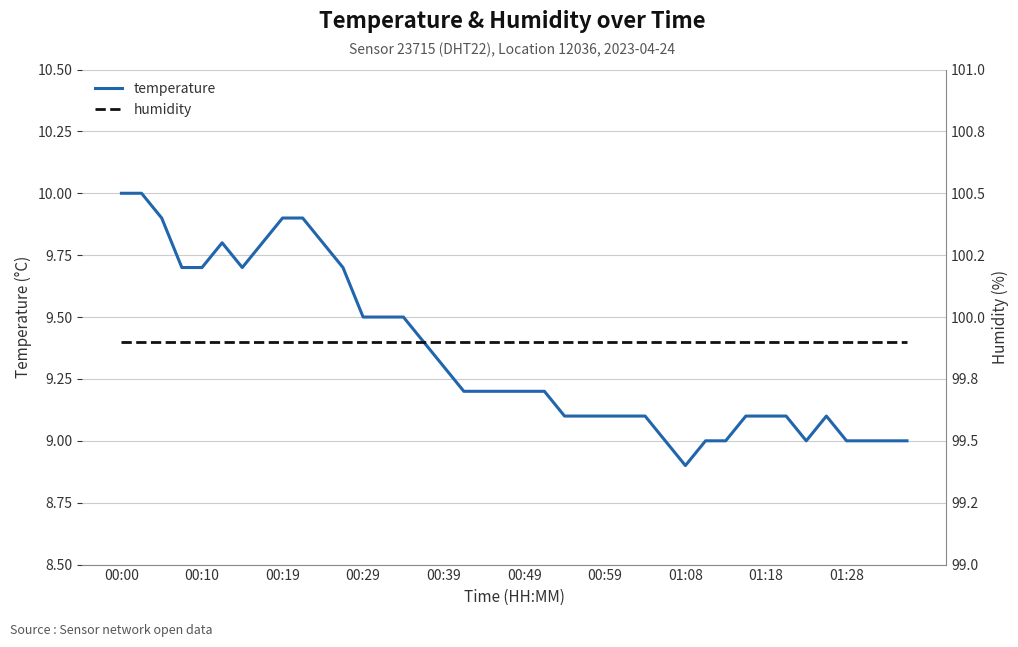

The temperature series shows 9.3 at 00:39. True or false?

True